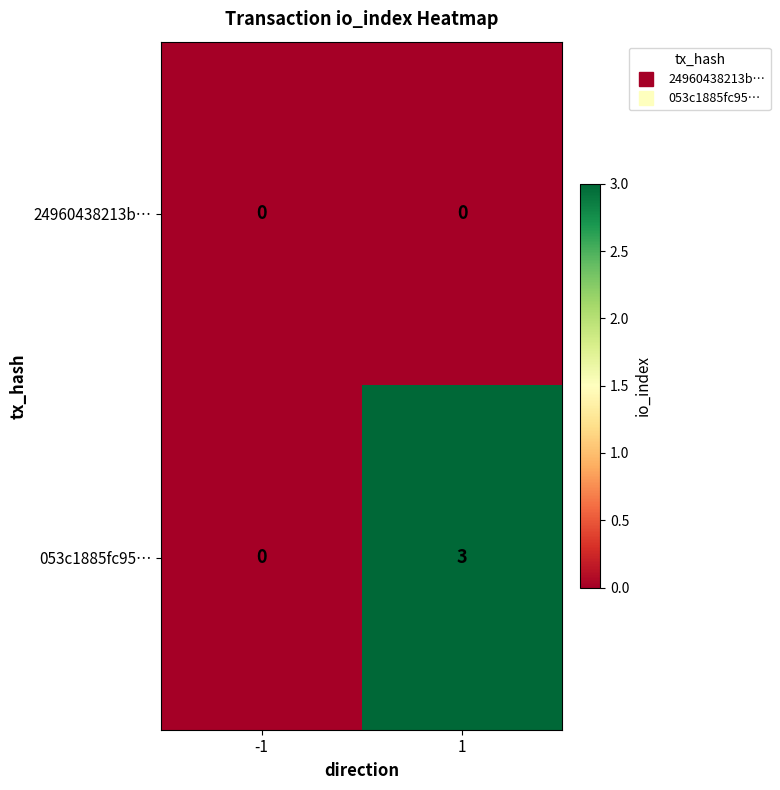

The value of 24960438213b… at 1 is 0. True or false?

True